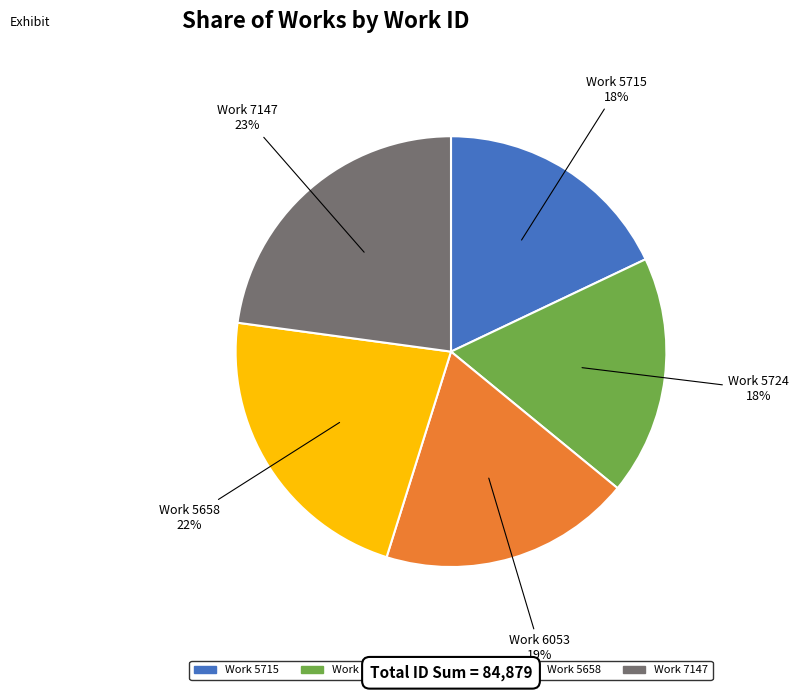

To the nearest percent, what is the average slice percentage?

20%